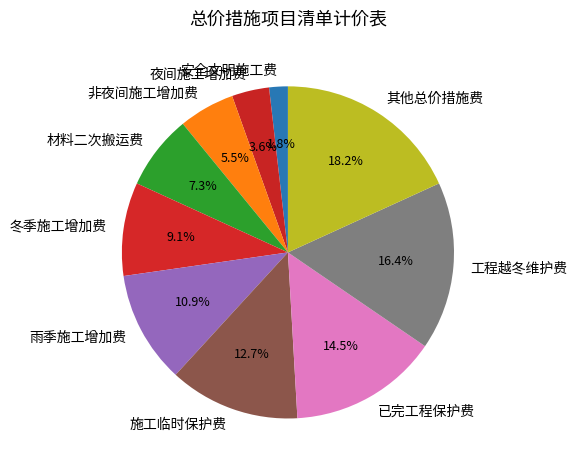

What portion of the pie excludes 夜间施工增加费?

96.4%